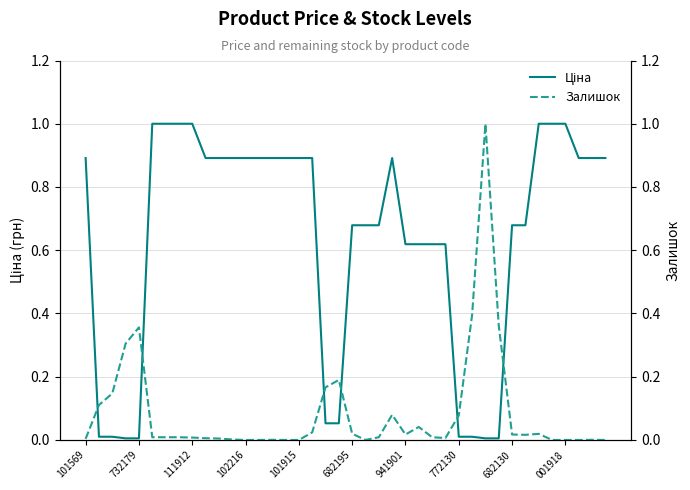

What is the difference between the second highest and minimum values in the Залишок series?

0.4